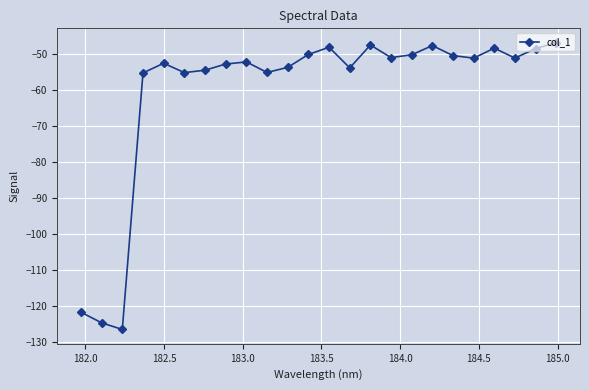

What is the sum of all values?

-1446.6